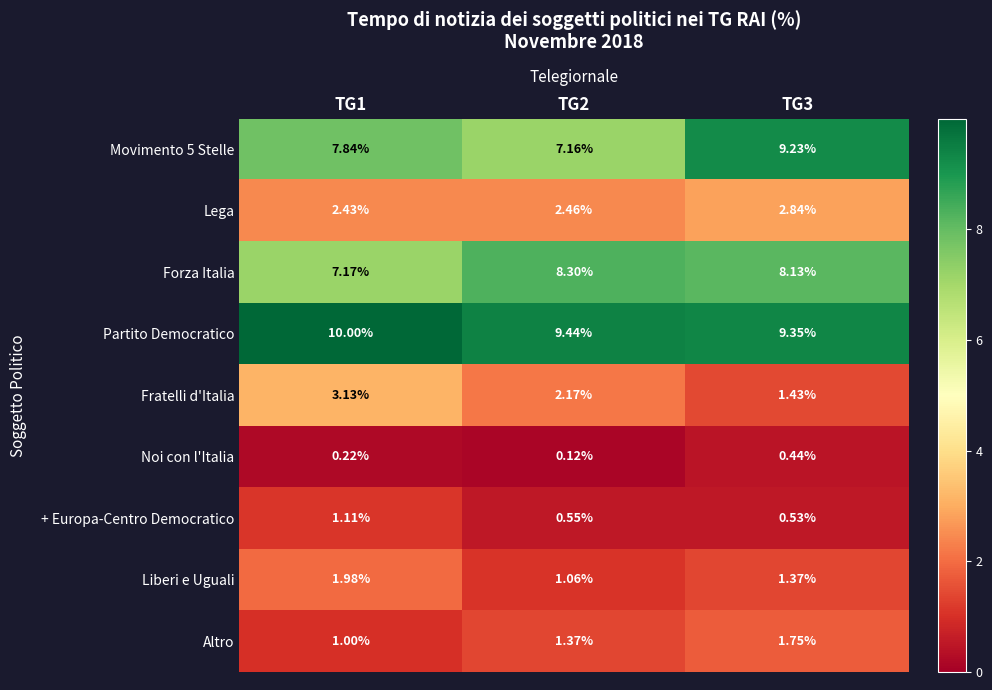

Which category has the highest value across all series?

TG1